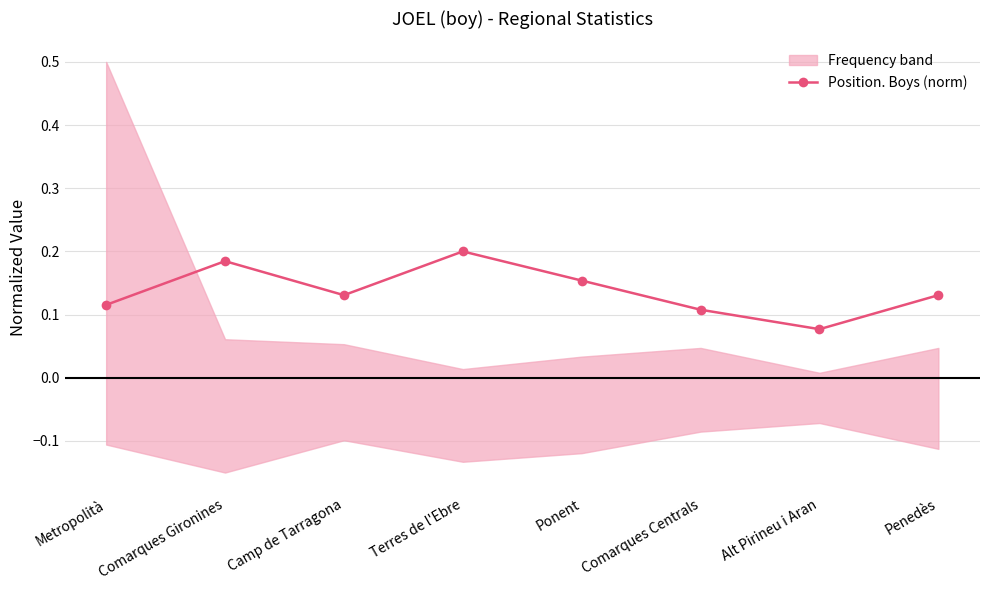

What is the difference between the maximum and minimum values?

0.1